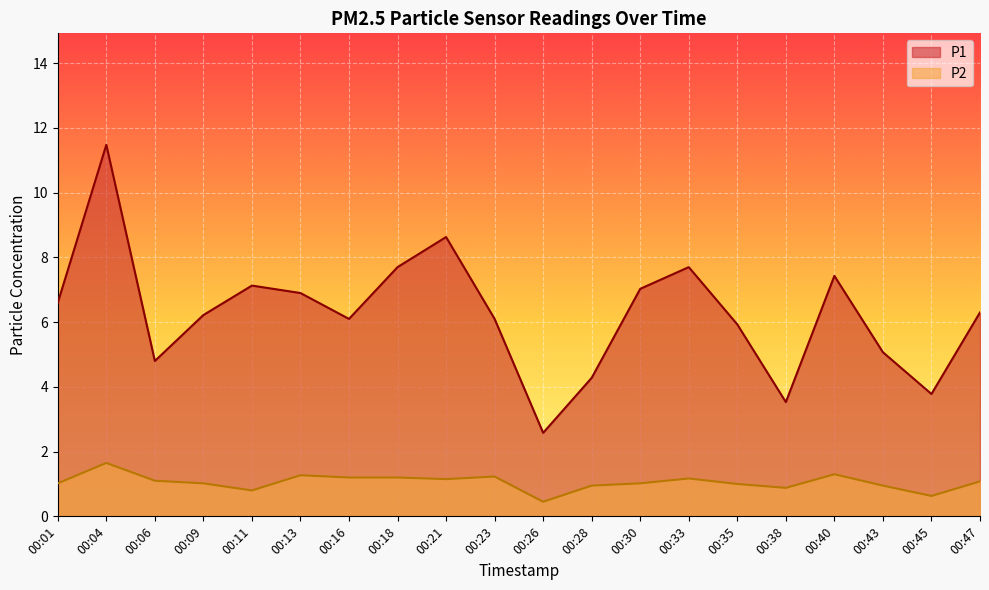

List the labels in order of P2 value, largest first.

00:04, 00:40, 00:13, 00:23, 00:16, 00:18, 00:33, 00:21, 00:06, 00:47, 00:01, 00:09, 00:30, 00:35, 00:28, 00:43, 00:38, 00:11, 00:45, 00:26